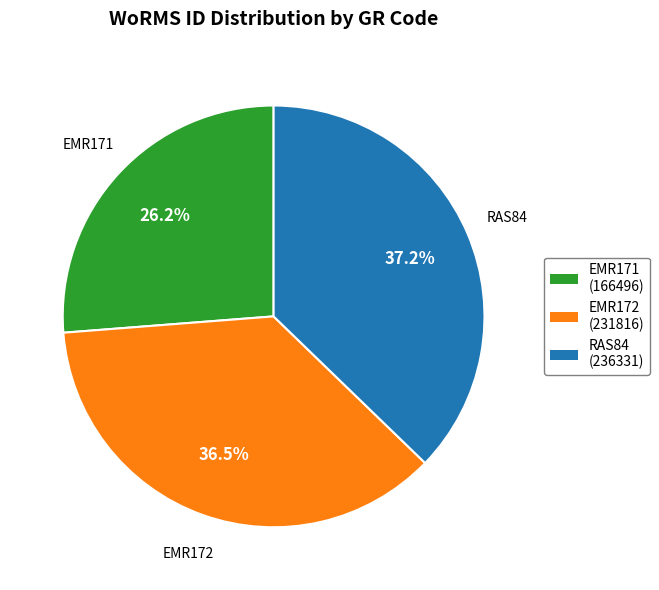

Which category has the biggest portion of the pie?

RAS84